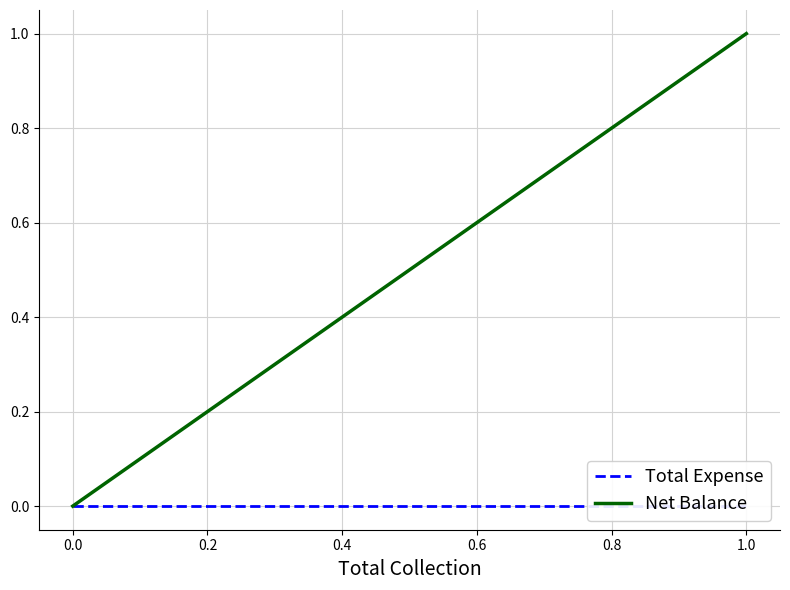

Which series has the largest total across all categories?

Net Balance